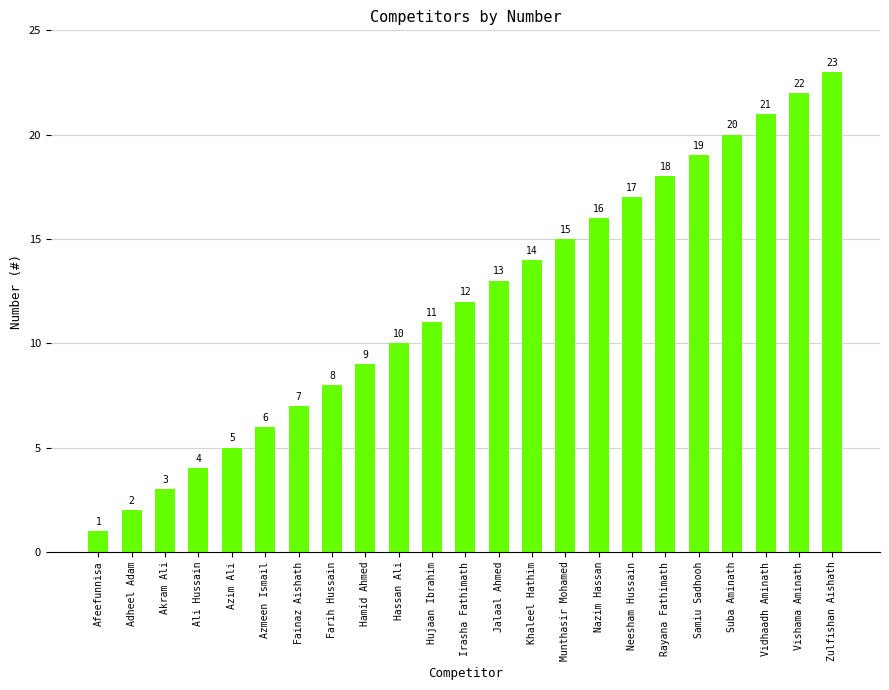

Which category has the lowest value across all series?

Afeefunnisa